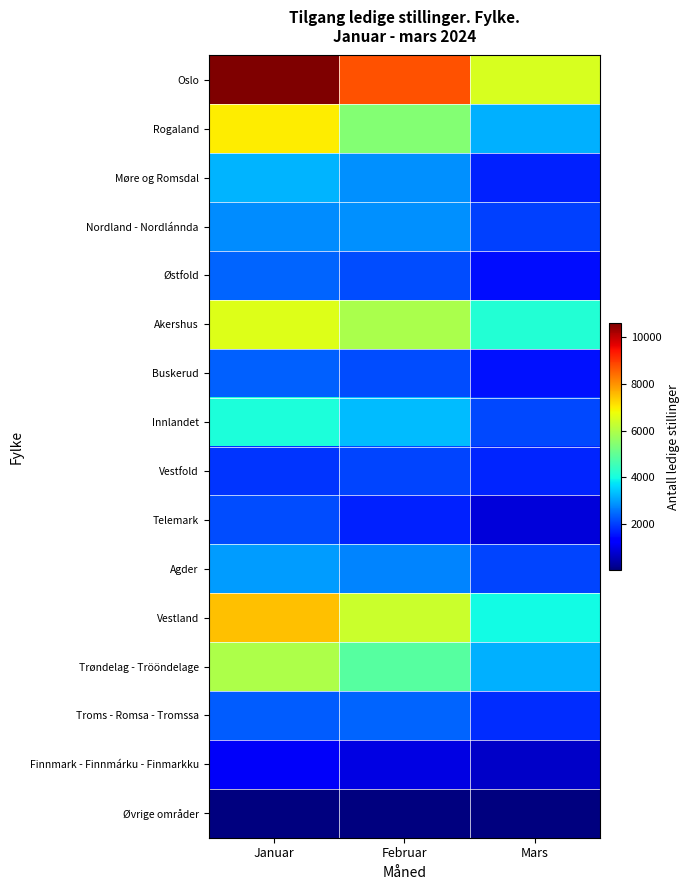

What is the difference between the highest and lowest values at Mars?

6478